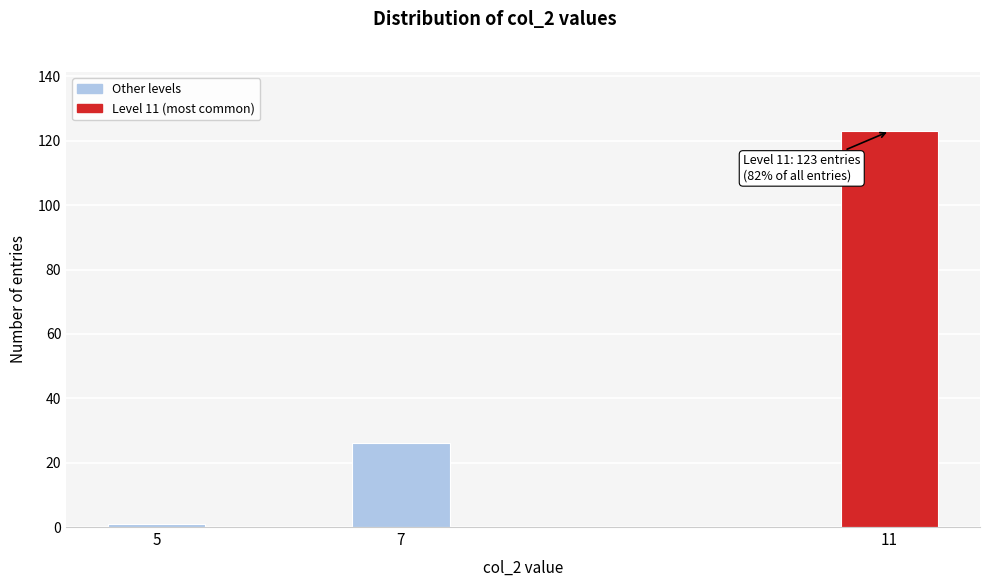

Reading right to left, list all the values displayed in this chart.

11=123	7=26	5=1